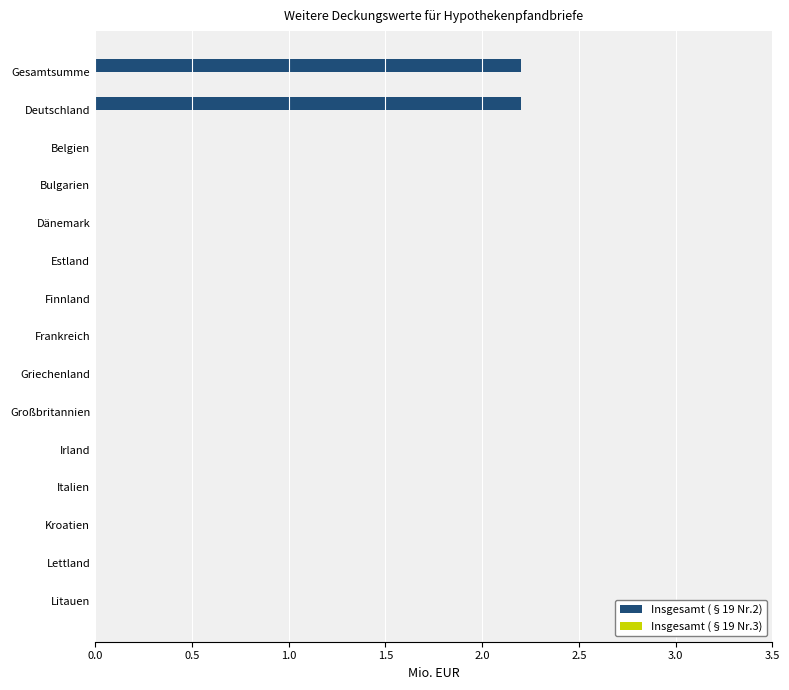

The chart shows a value of 1.4 at Großbritannien. True or false?

False